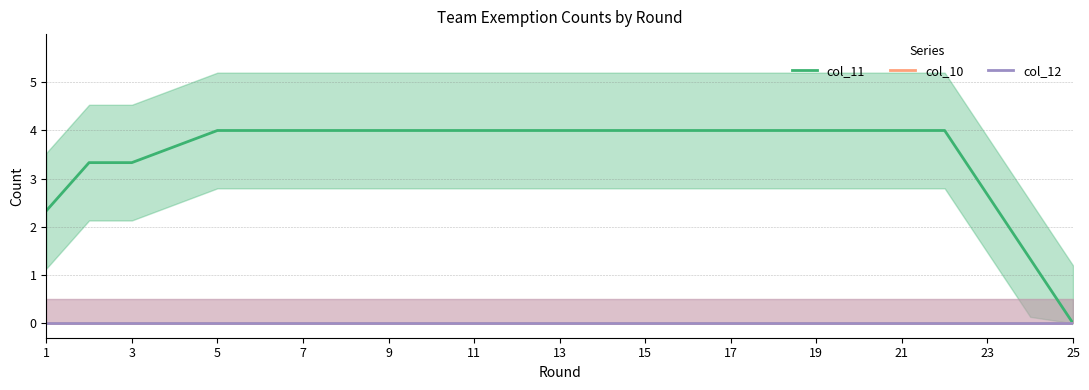

True or false: col_10 and col_11 intersect in this chart.

False